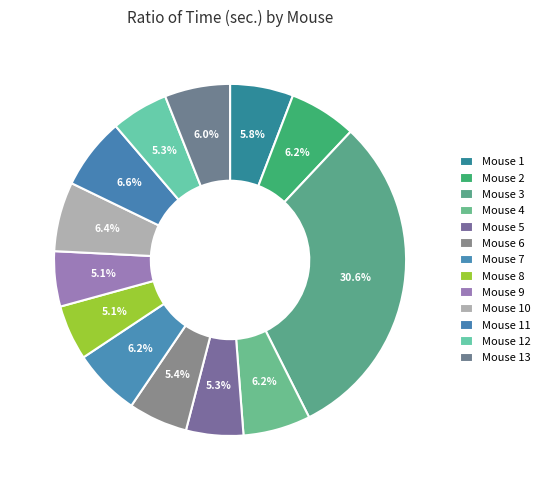

What is the largest slice in the pie chart?

Mouse 3